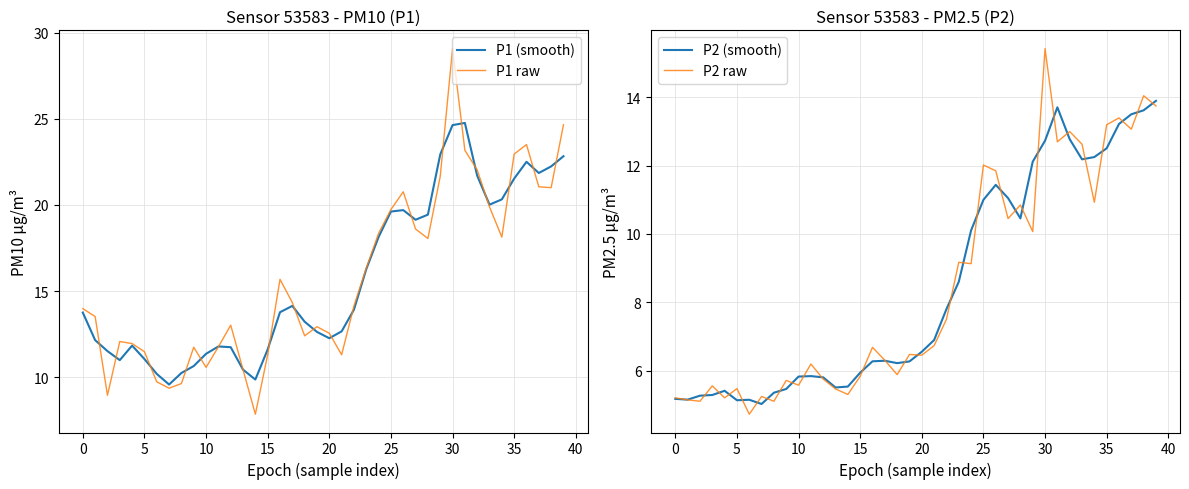

Does the chart display data point markers on the line(s)?

No